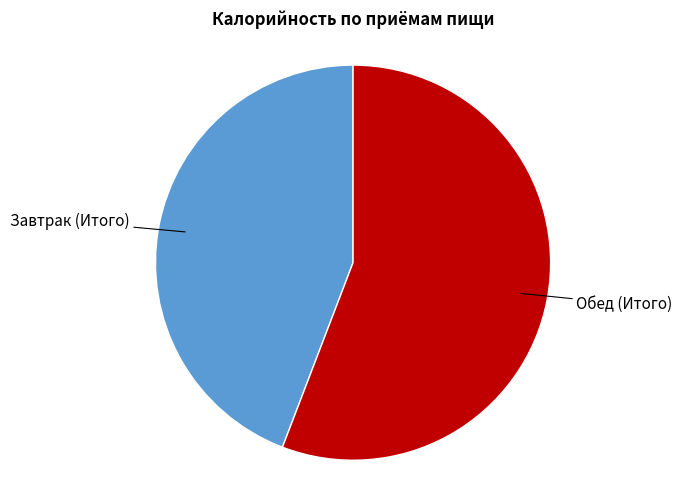

Does any single category account for the majority?

Yes